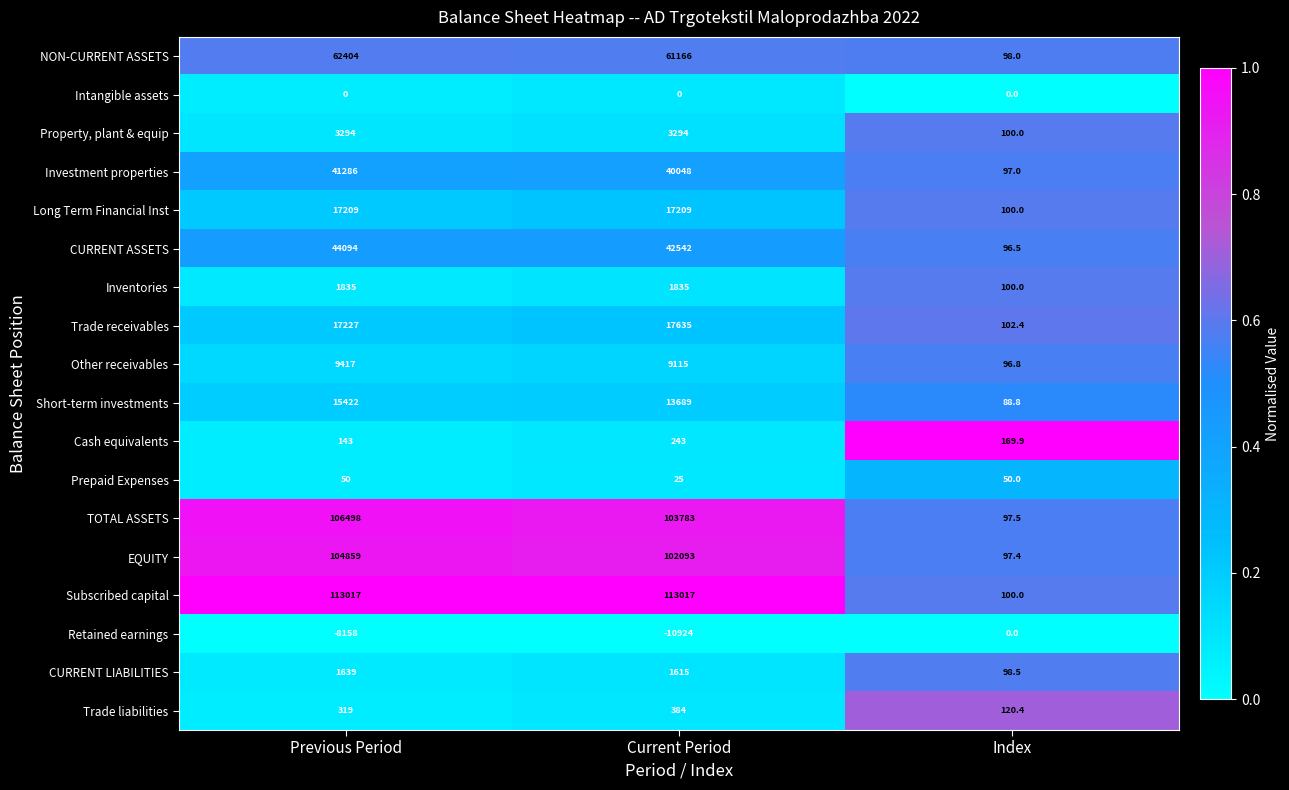

What is the total value across all series at Index?

1613.2